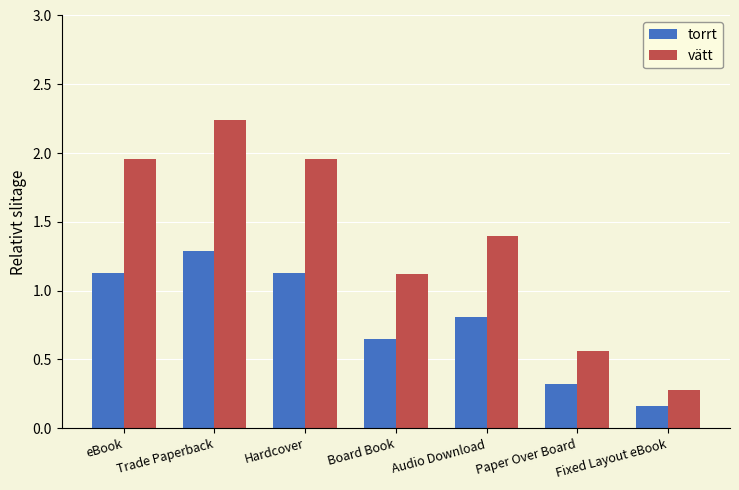

Count the number of data series in this chart.

2